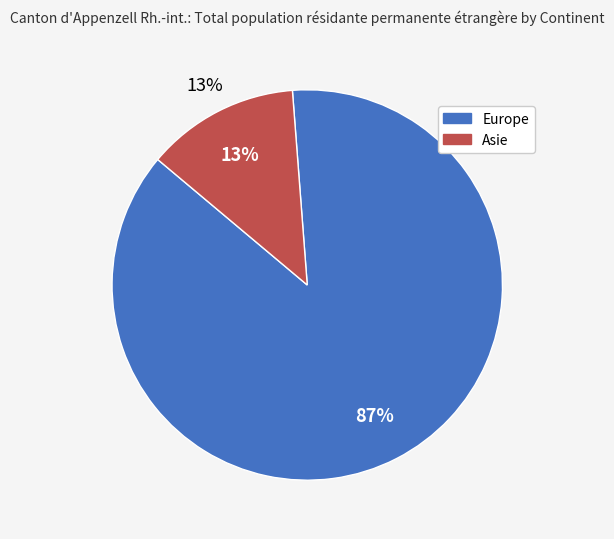

Rank the categories by value from lowest to highest.

Asie, Europe